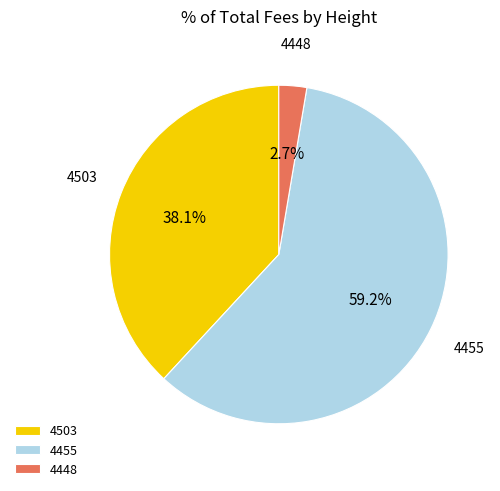

Count the number of slices in the pie.

3